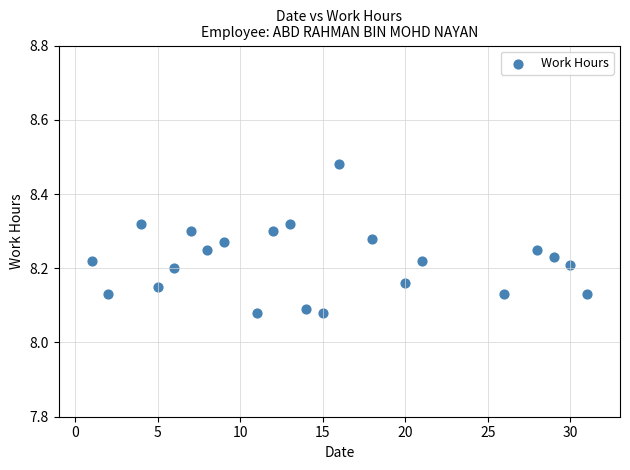

What is the range of Y values (max minus min)?

0.4